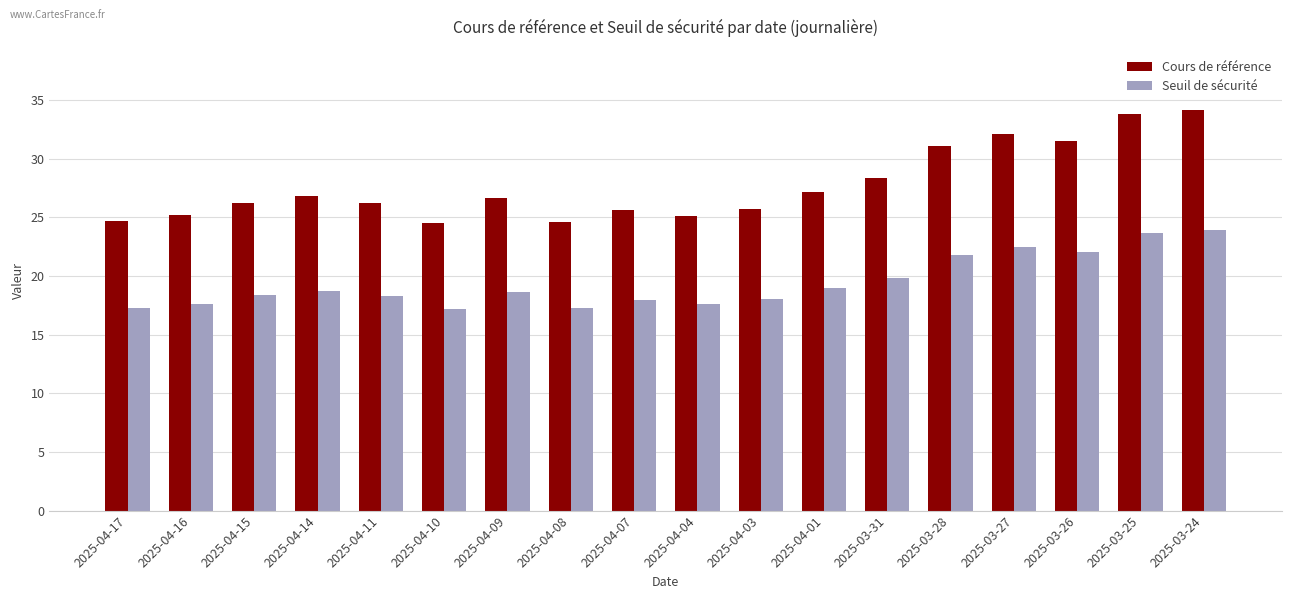

Where is Cours de référence nearest to the value 29?

2025-03-31